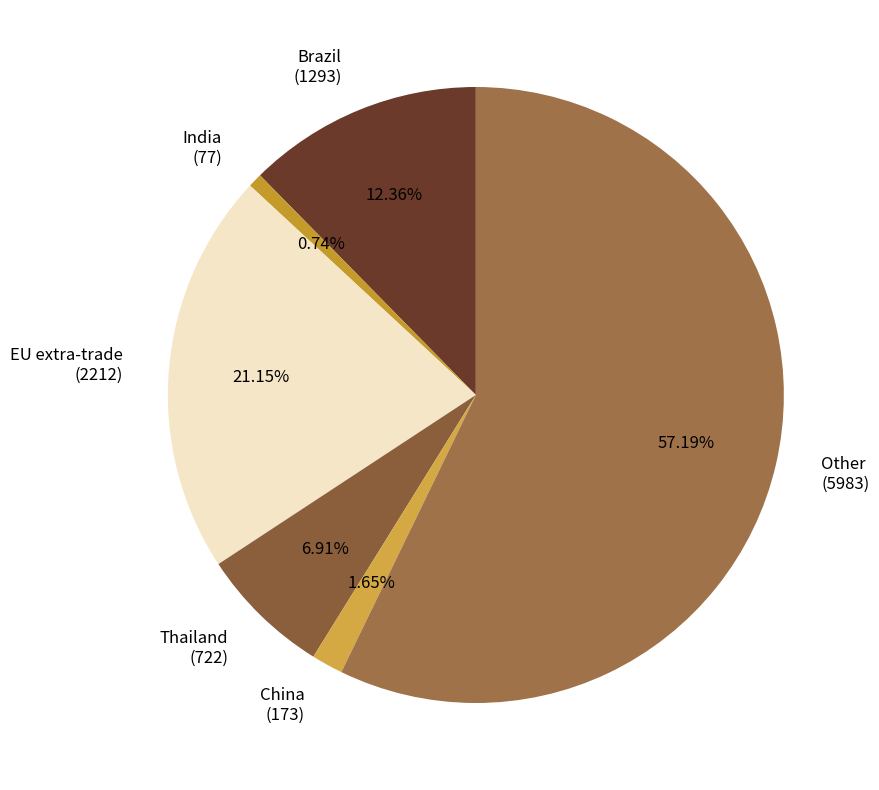

Do China and Brazil together represent more than half of the pie?

No